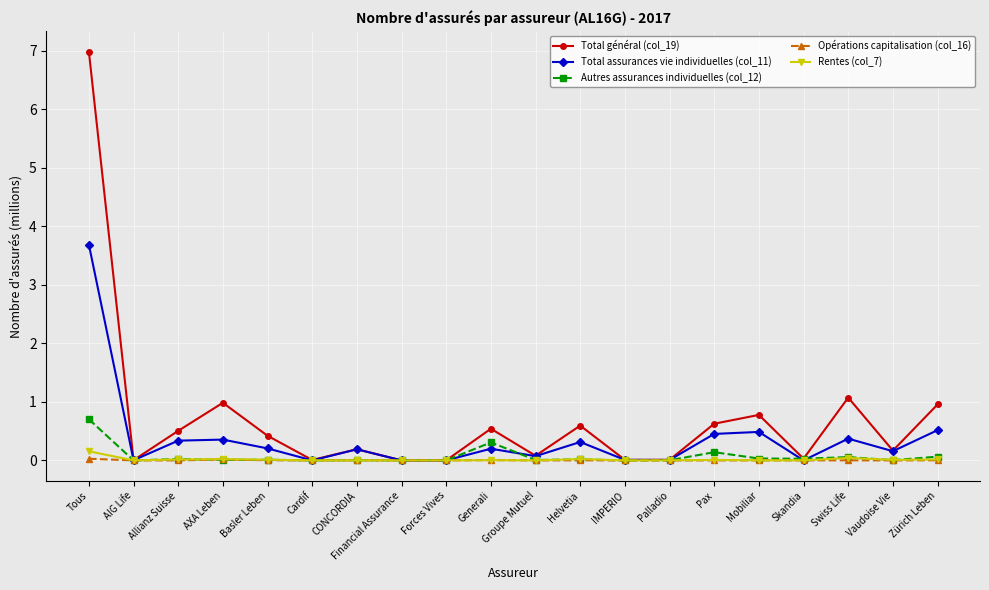

What is the maximum value shown in the chart?

7.0